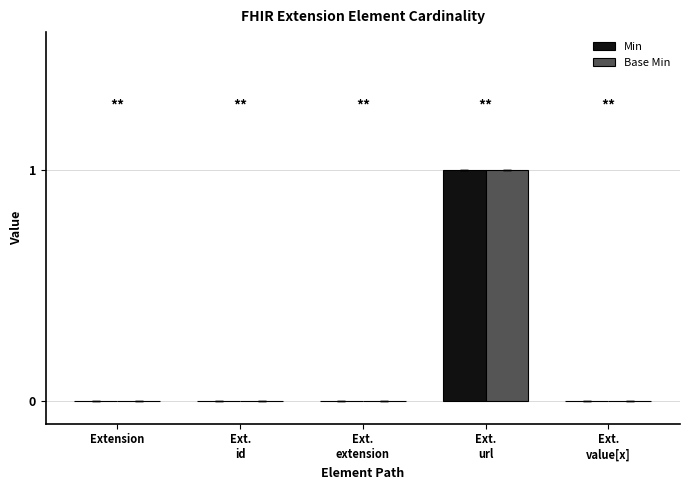

Reading right to left, extract all data points from this chart.

Min: Ext.
value[x]=0	Ext.
url=1	Ext.
extension=0	Ext.
id=0	Extension=0
Base Min: Ext.
value[x]=0	Ext.
url=1	Ext.
extension=0	Ext.
id=0	Extension=0